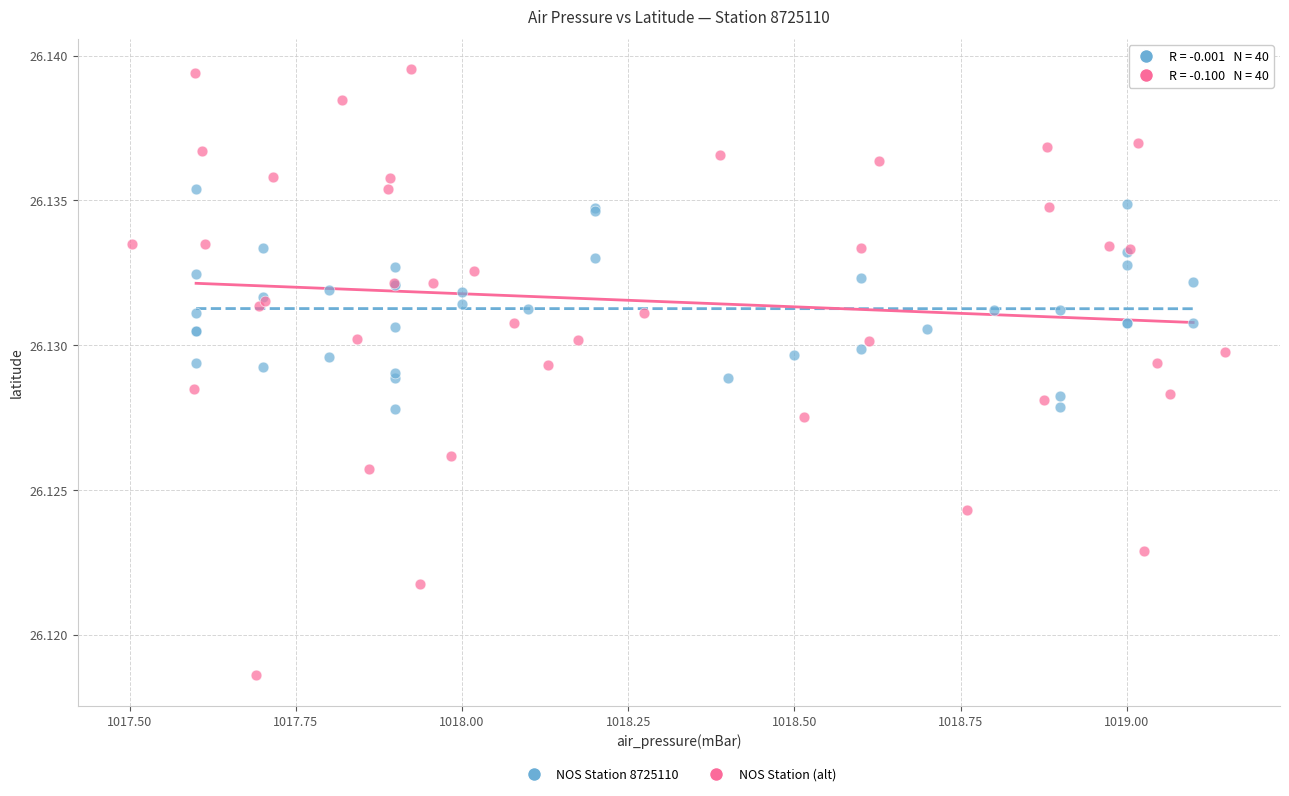

Which series has the largest Y range (max minus min)?

NOS Station (alt)